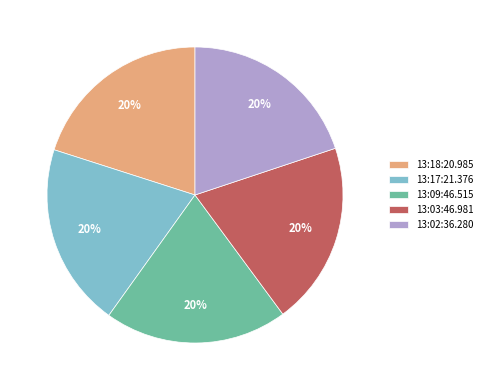

True or false: 13:02:36.280 accounts for 20% of the total.

True